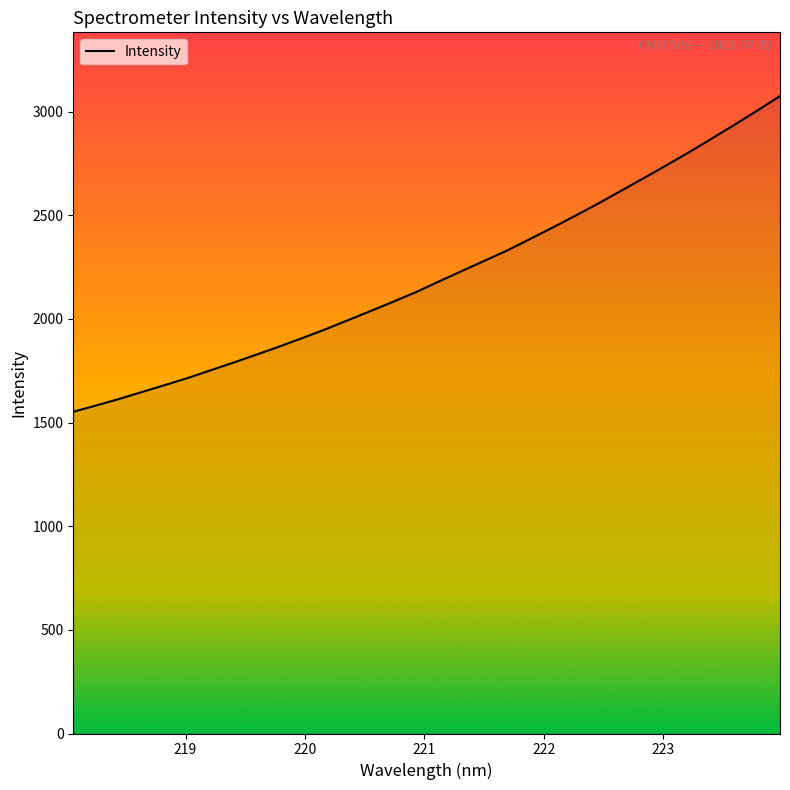

What is the greatest value displayed?

3074.8